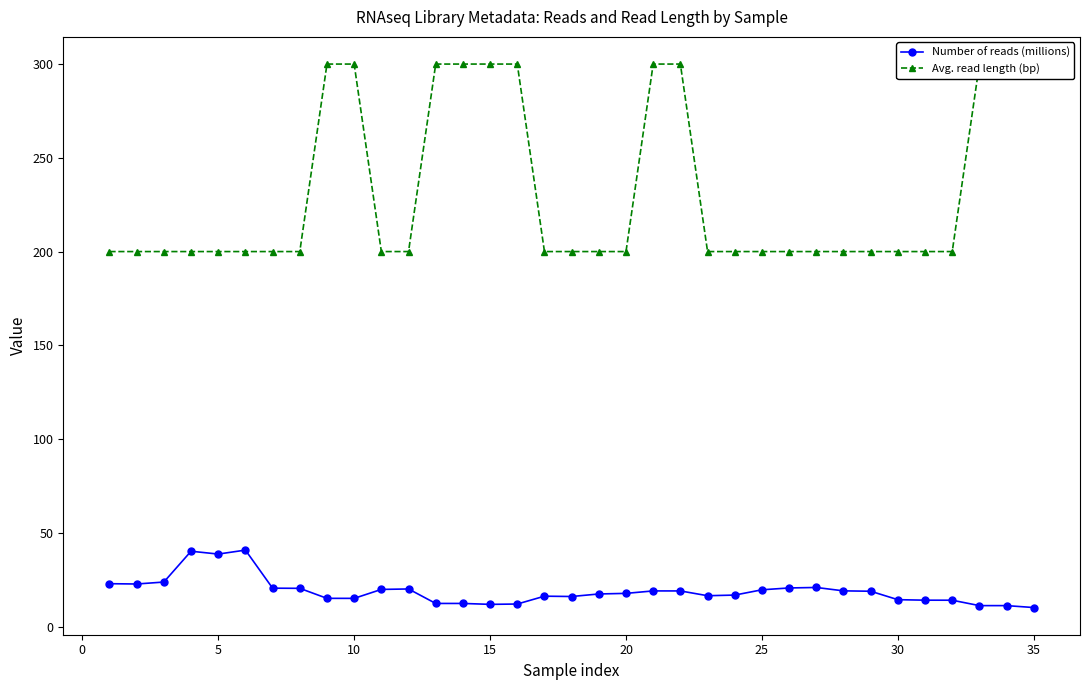

True or false: Number of reads (millions) has more than 0 interior local peaks.

True